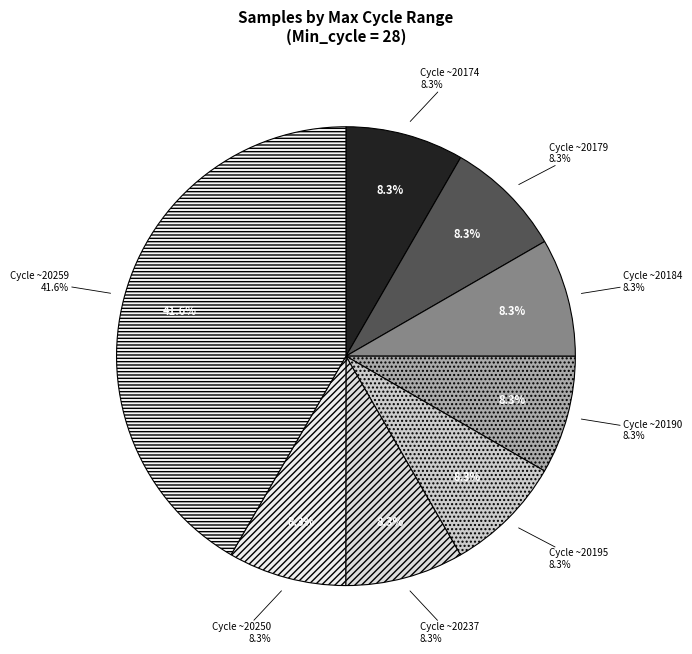

Is the sum of 28-20174 and 28-20195 greater than half?

No